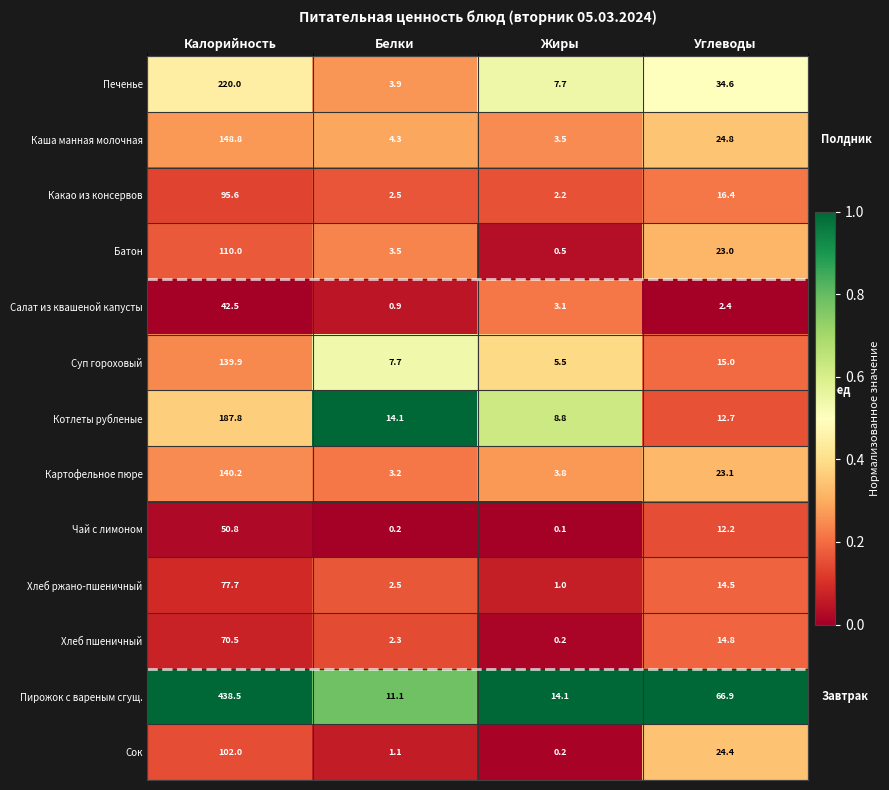

Rank the categories by Каша манная молочная value from lowest to highest.

Жиры, Белки, Углеводы, Калорийность